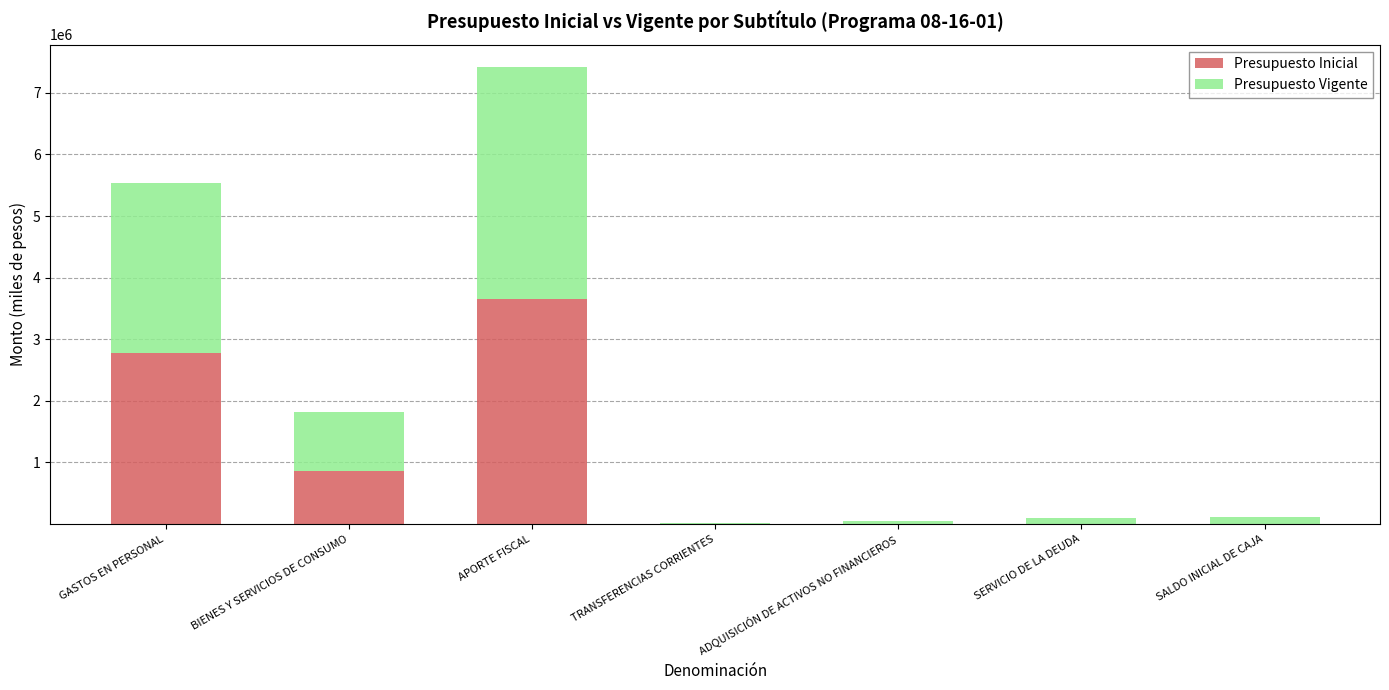

What is the highest value of the Presupuesto Inicial series?

3656508